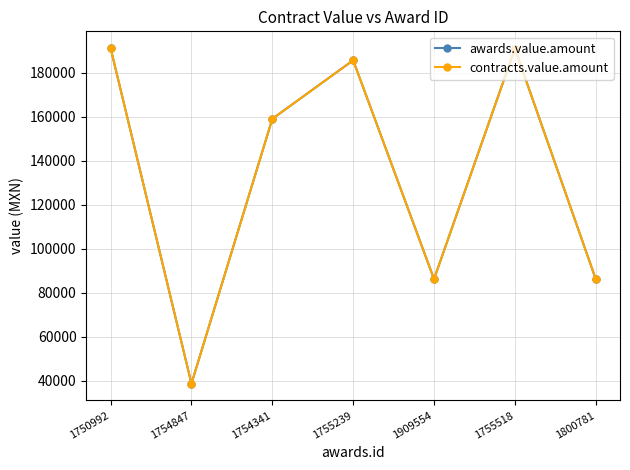

What is the total value across all series at 1754847?

77400.0